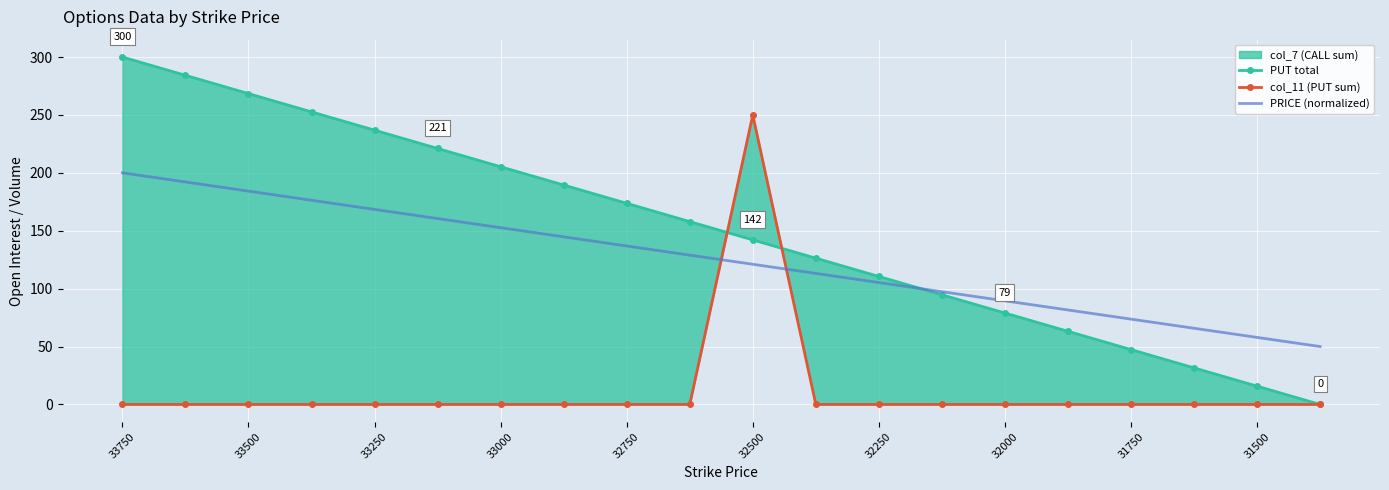

How many categories are shown in the chart?

20